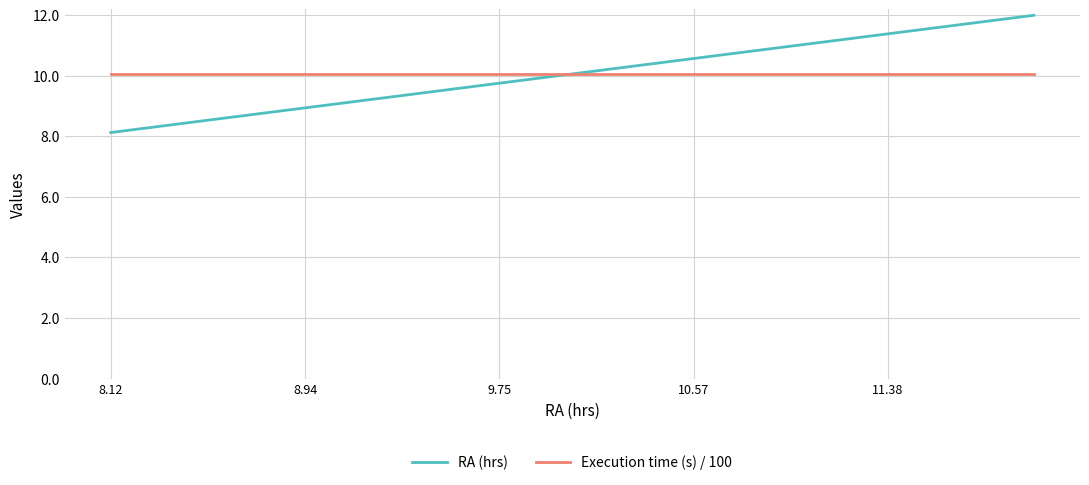

List the series in order of their peak value, highest first.

RA (hrs), Execution time (s) / 100